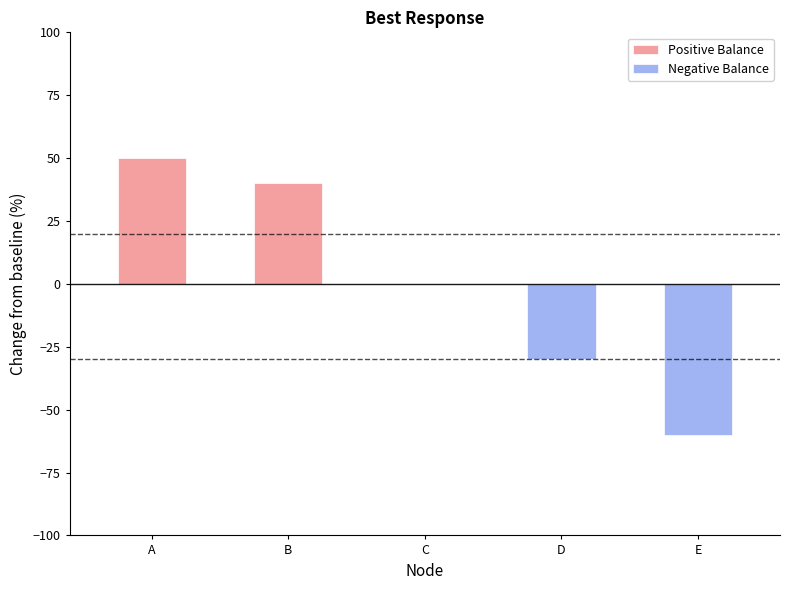

Does the chart contain any negative values?

Yes